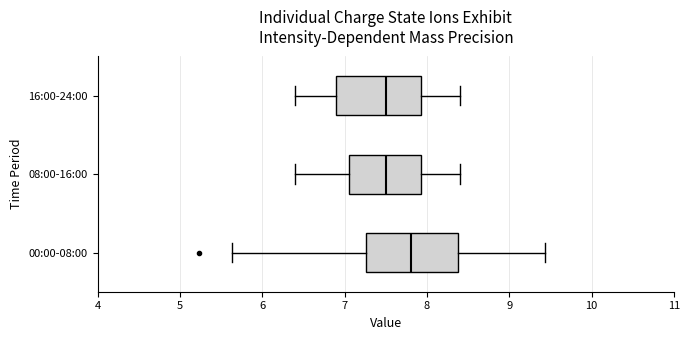

Where does the left whisker of the box for 16:00-24:00 end on the x-axis? The values are not printed on the chart, so give them approximately, as read against the axis.

6.4